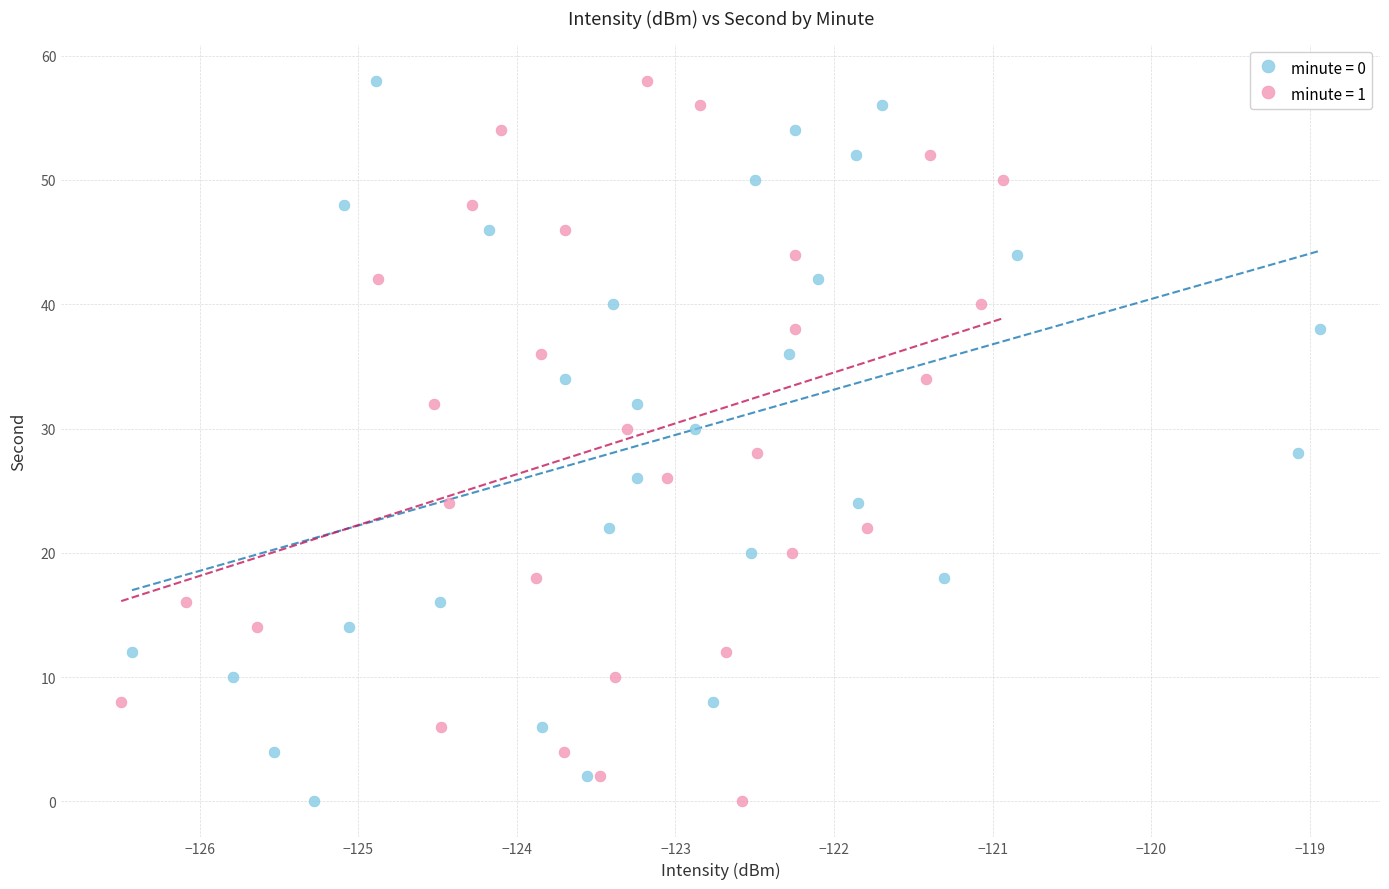

What are all the series names shown in the legend?

minute = 0, minute = 1